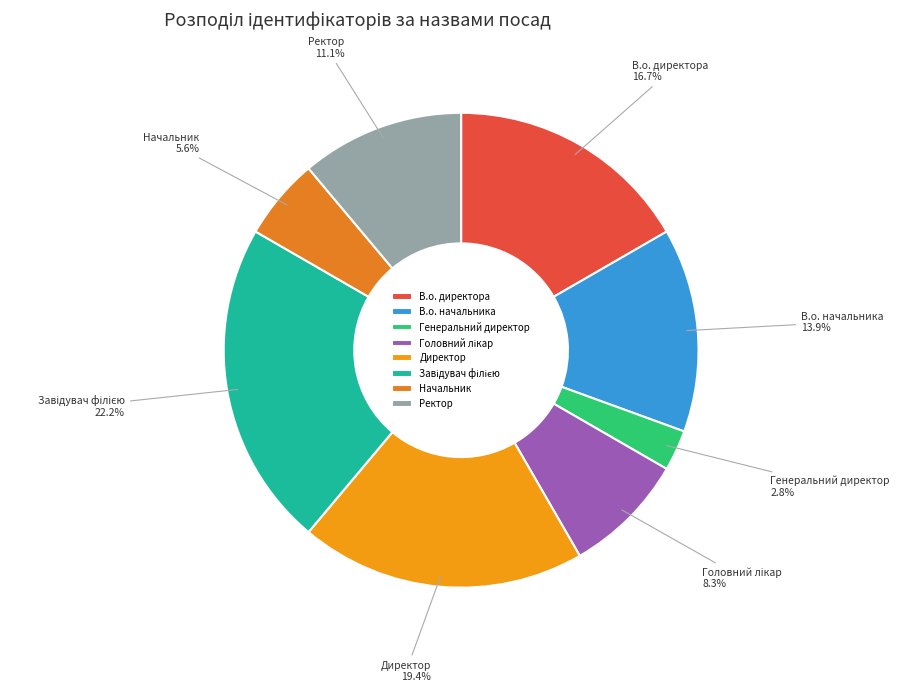

How many segments does this pie chart have?

8